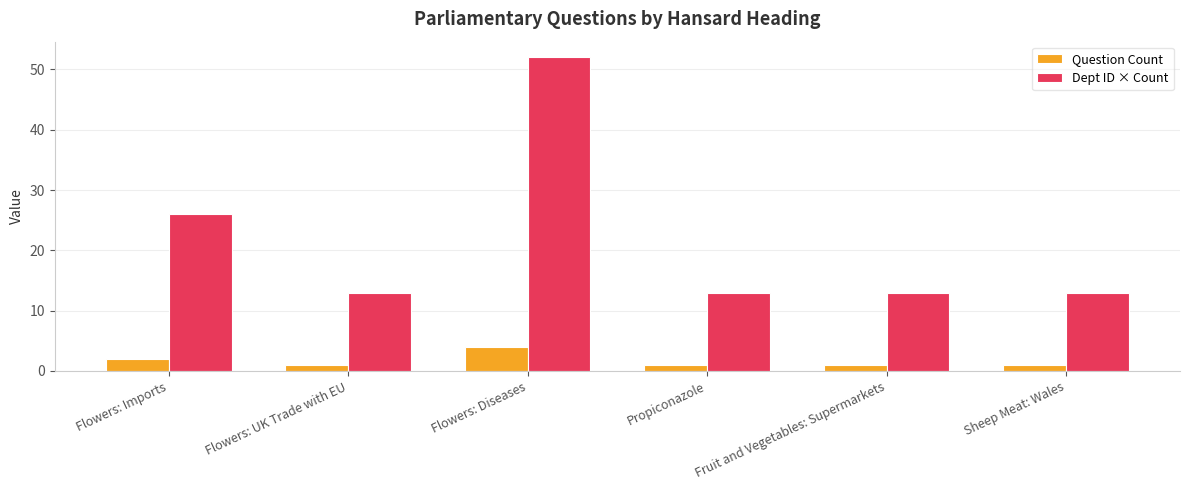

The Dept ID × Count series shows 52 at Flowers: Diseases. True or false?

True